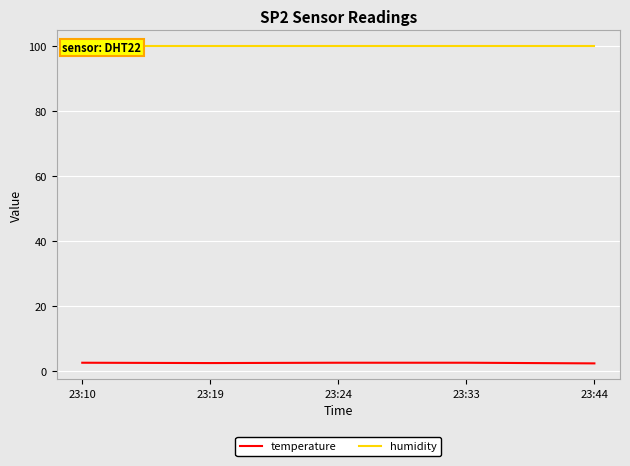

At which category is the sum across all series the highest?

23:10